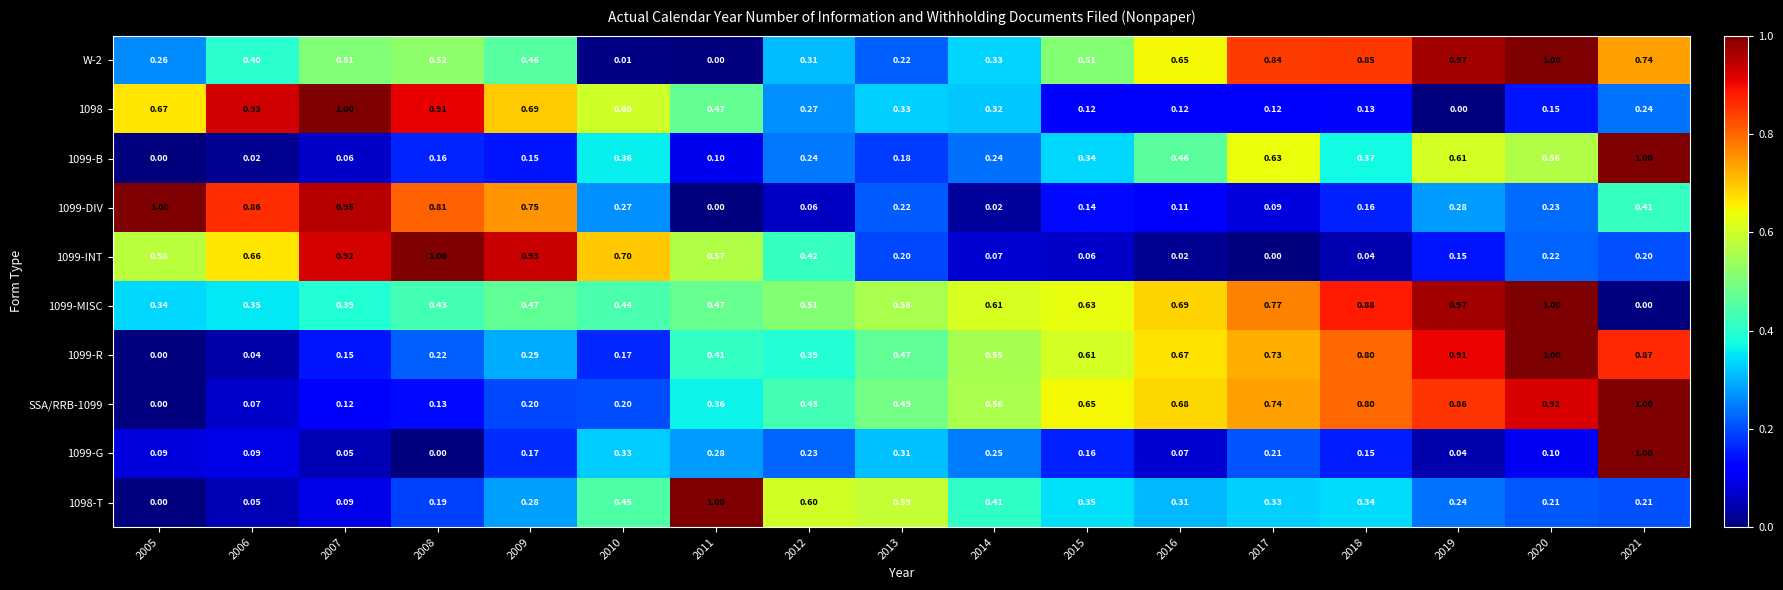

Count the number of categories in the chart.

17